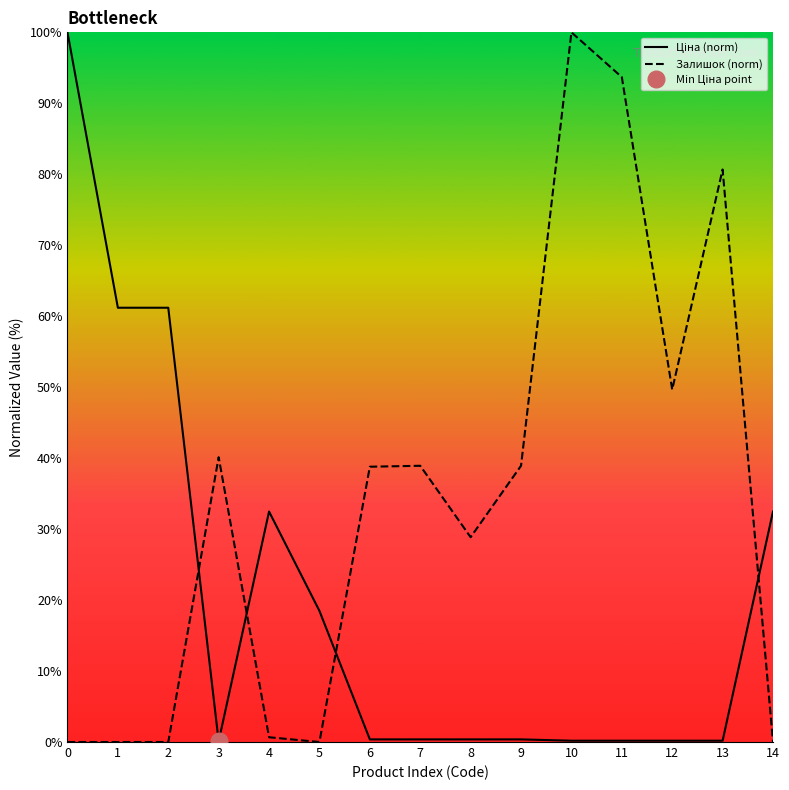

What is the difference between the second highest and minimum values in the Залишок series?

93.7